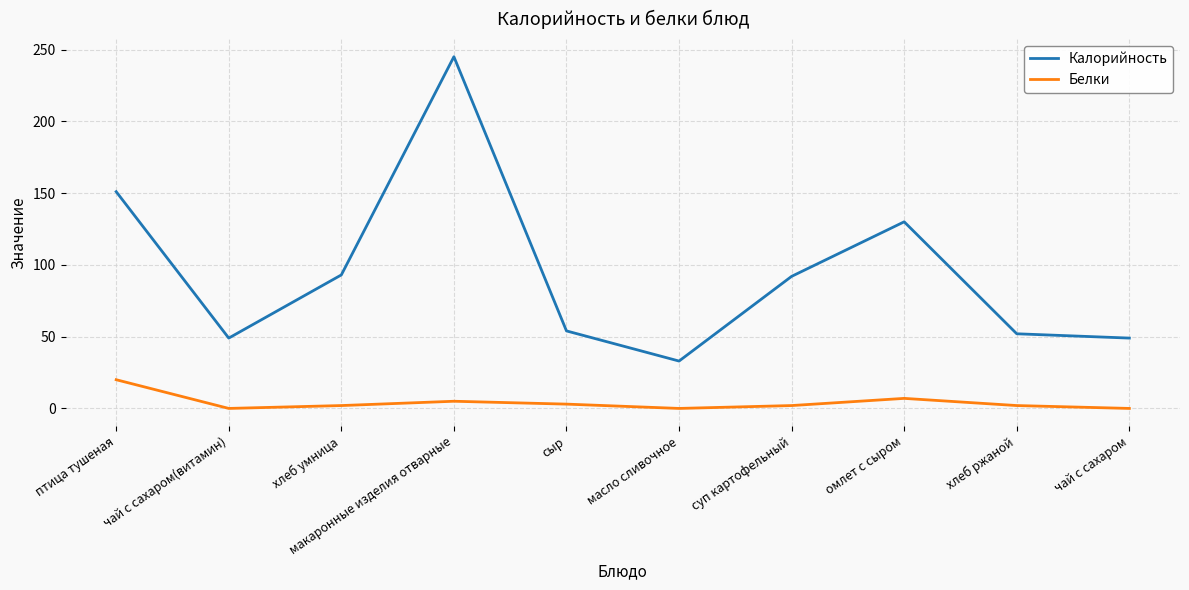

Which series changed the most between макаронные изделия отварные and сыр?

Калорийность